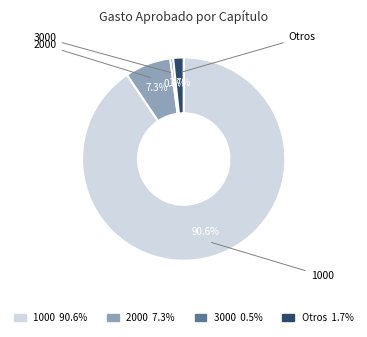

Is there any slice that represents more than half of the pie?

Yes